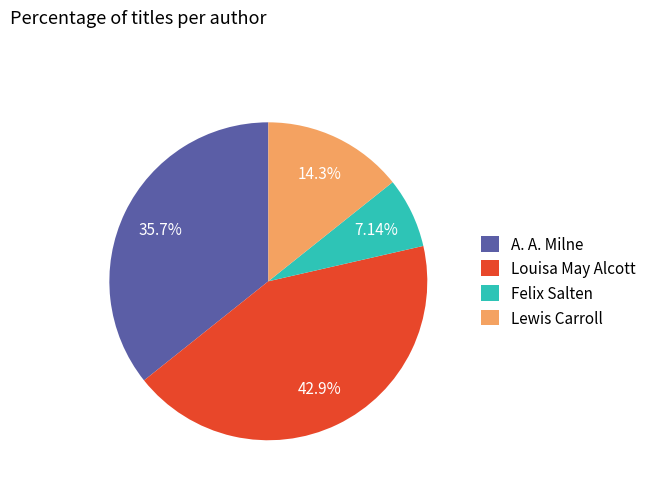

How many segments does this pie chart have?

4